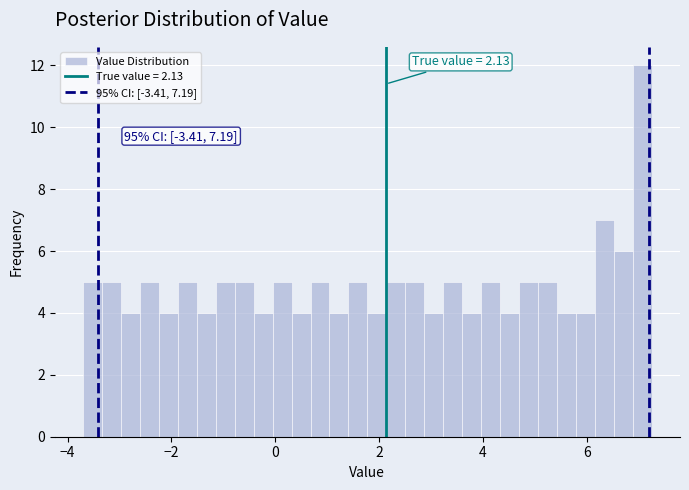

Around what value on the x-axis is the tallest bar? Give the approximate position of its centre, as read against the axis.

7.0